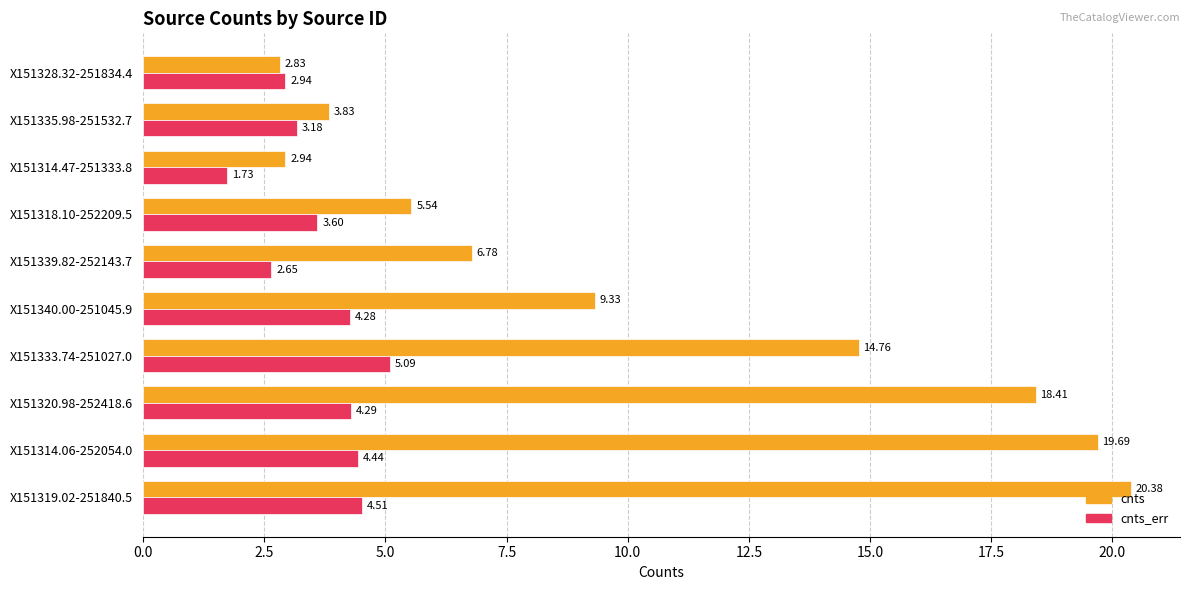

At how many categories does at least one series exceed 18?

3